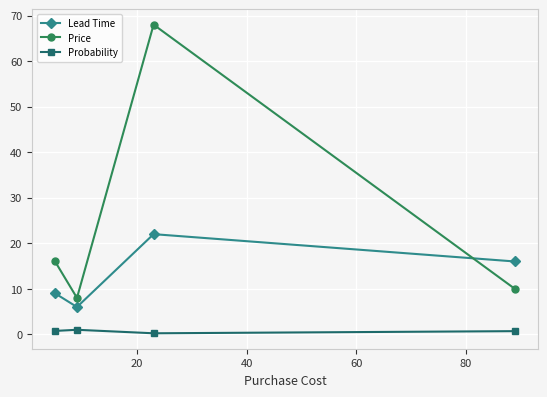

In Lead Time, how many points are lower than both neighbors (excluding endpoints)?

1